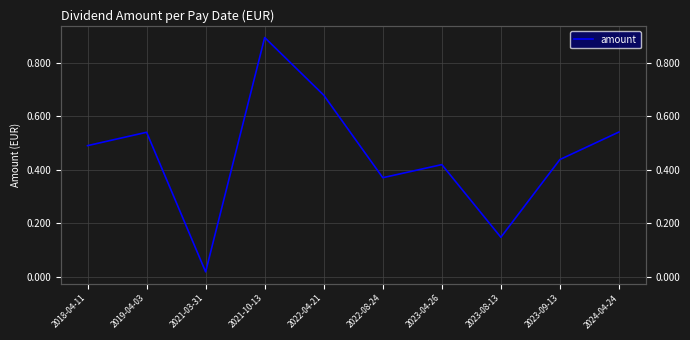

True or false: the data has more than 1 interior local peaks.

True